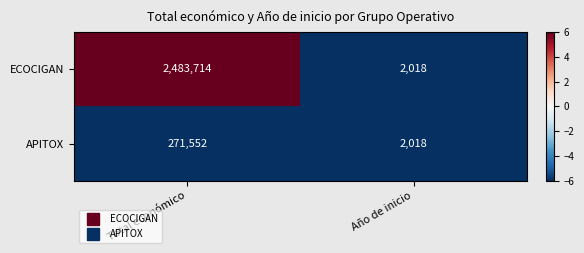

The APITOX series shows 87075 at Total económico. True or false?

False